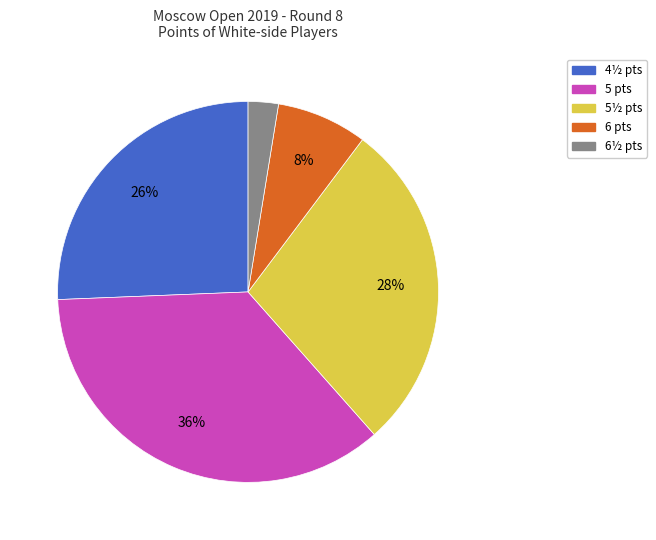

Is there a majority slice in this chart?

No